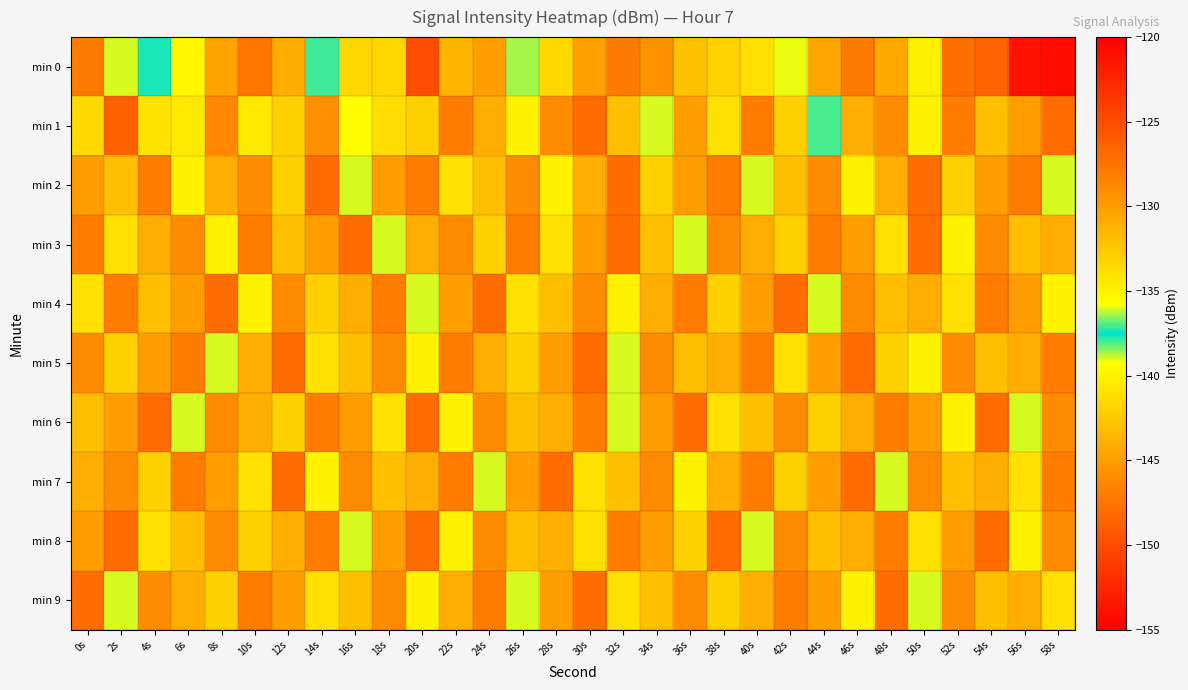

Between 8s and 38s, which is larger?

8s